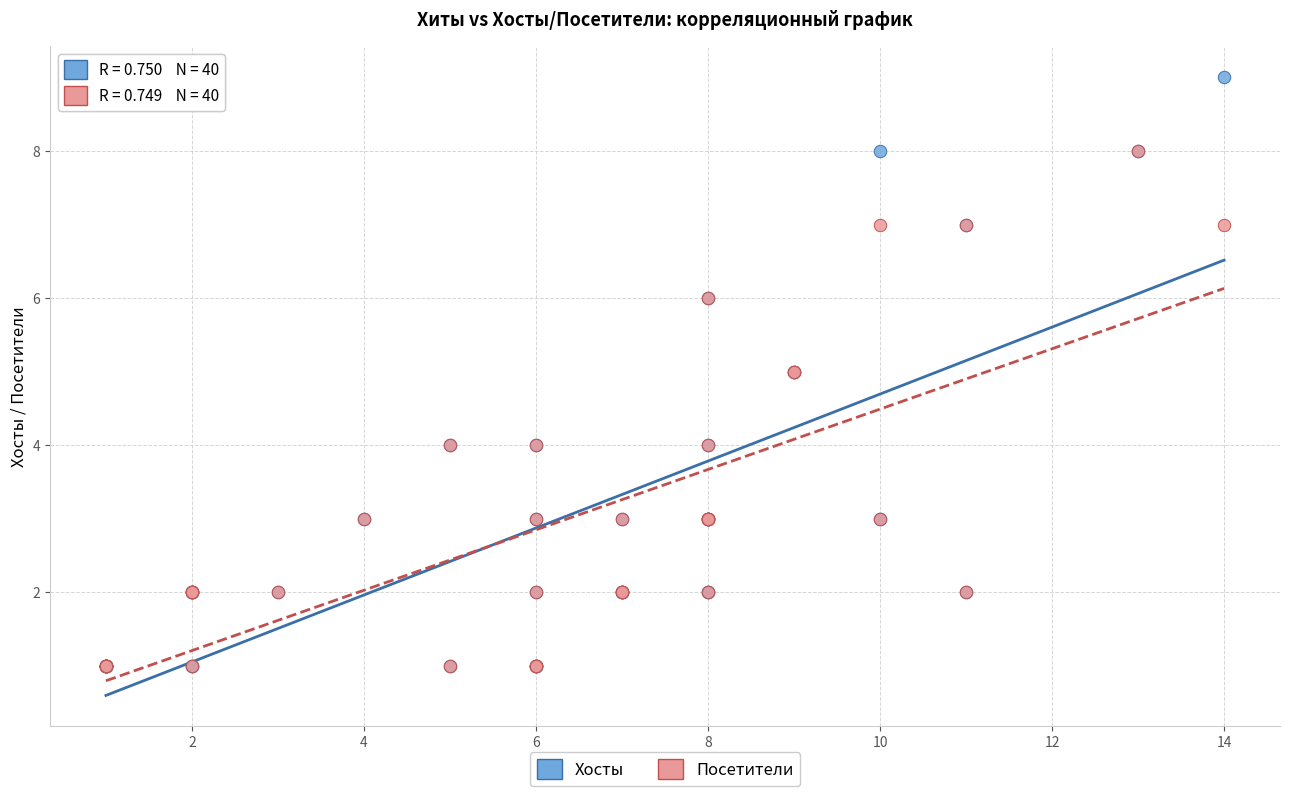

Which series has the widest spread of Y values?

Хосты